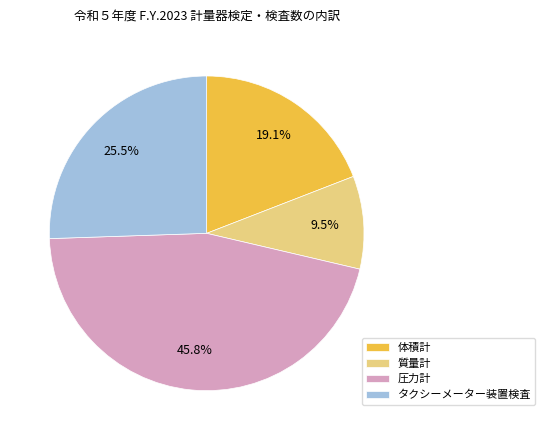

What is the largest slice in the pie chart?

圧力計